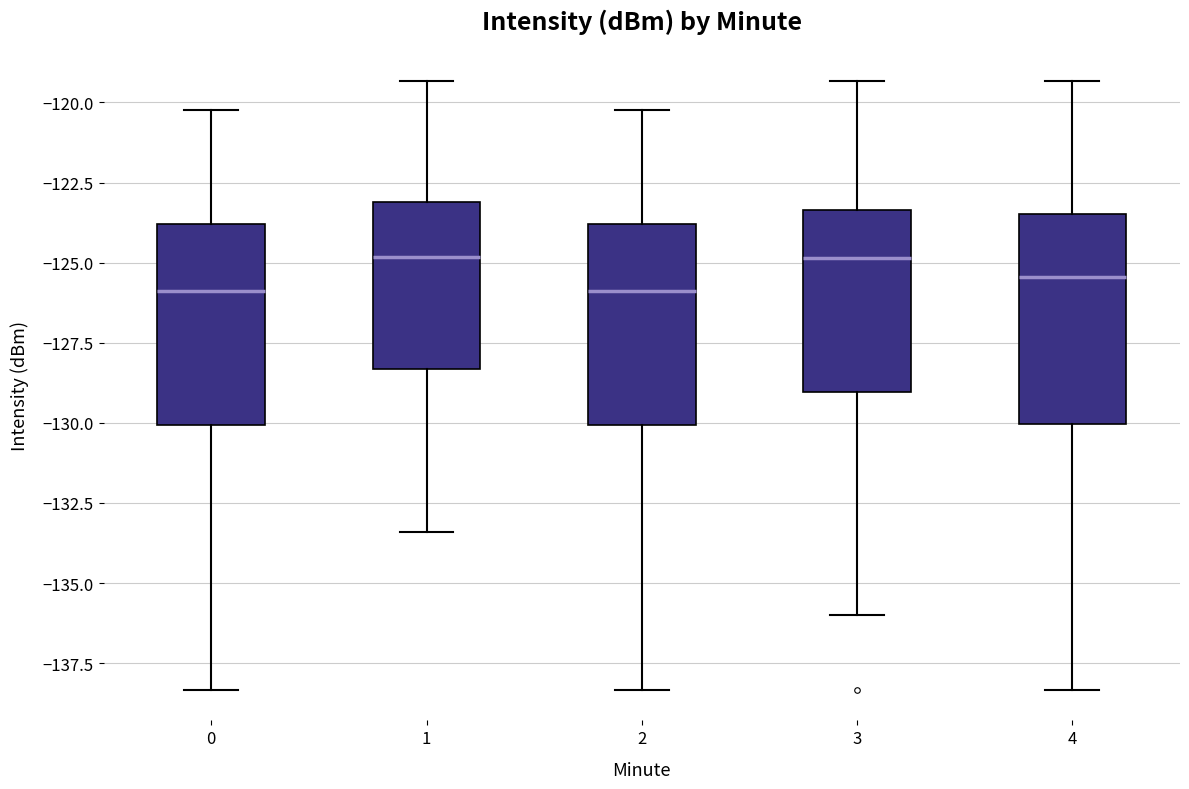

Reading left to right, read every box against the y-axis: the position of its median line, the range the box covers, and the ends of its whiskers. The values are not printed on the chart, so give them approximately, as read against the axis.

0: median -126.0, box -130.0 to -124.0, whiskers -138.5 to -120.0
1: median -125.0, box -128.5 to -123.0, whiskers -133.5 to -119.5
2: median -126.0, box -130.0 to -124.0, whiskers -138.5 to -120.0
3: median -125.0, box -129.0 to -123.5, whiskers -136.0 to -119.5
4: median -125.5, box -130.0 to -123.5, whiskers -138.5 to -119.5